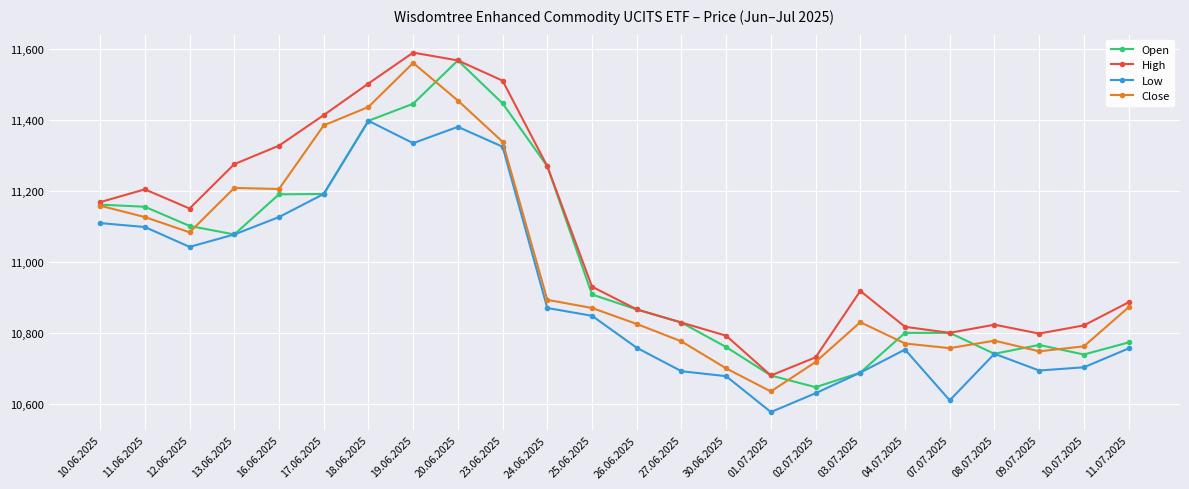

Which label corresponds to the smallest value in the chart?

01.07.2025